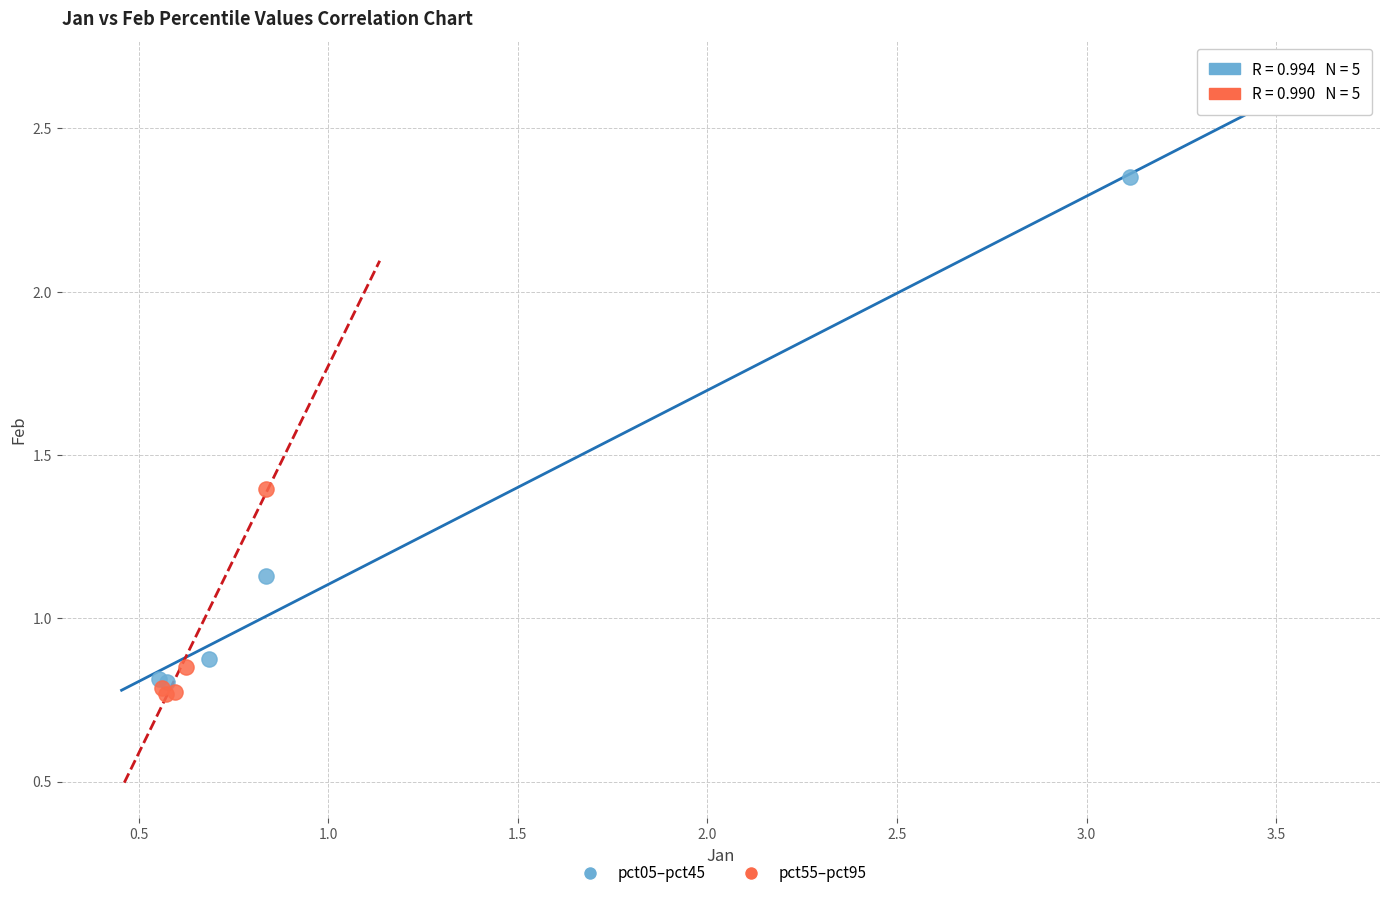

What are all the series names shown in the legend?

pct05–pct45, pct55–pct95